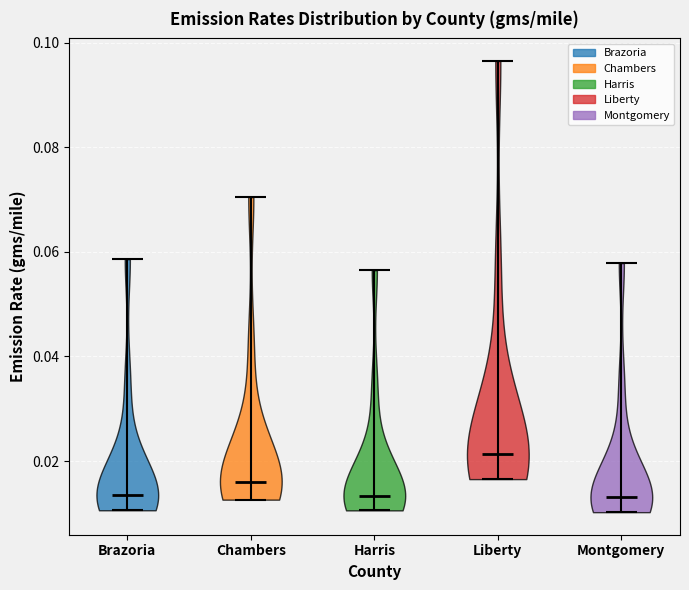

Reading left to right, read every violin against the y-axis: where its median line is, and the lowest and highest points it reaches. The values are not printed on the chart, so give them approximately, as read against the axis.

Brazoria: median line 0.014, lowest point 0.010, highest point 0.058
Chambers: median line 0.016, lowest point 0.012, highest point 0.070
Harris: median line 0.014, lowest point 0.010, highest point 0.056
Liberty: median line 0.022, lowest point 0.016, highest point 0.096
Montgomery: median line 0.014, lowest point 0.010, highest point 0.058